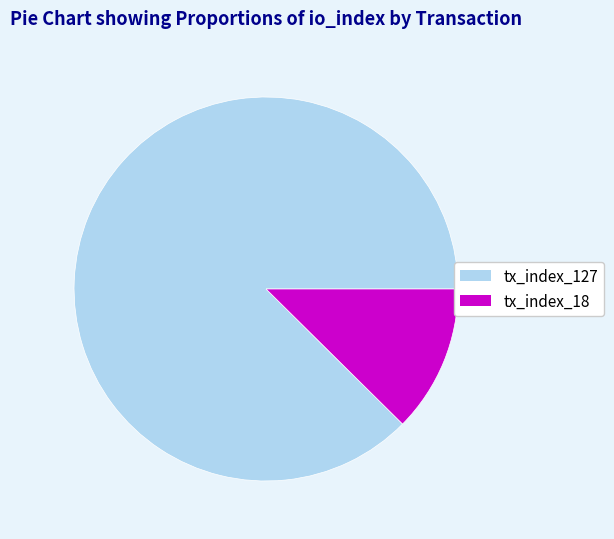

The tx_index_127 slice represents 88% of the pie. True or false?

True